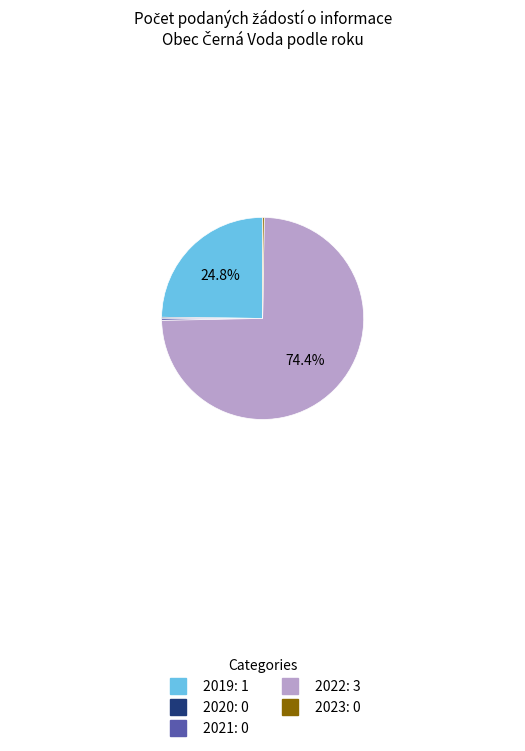

Which category has the biggest portion of the pie?

2022